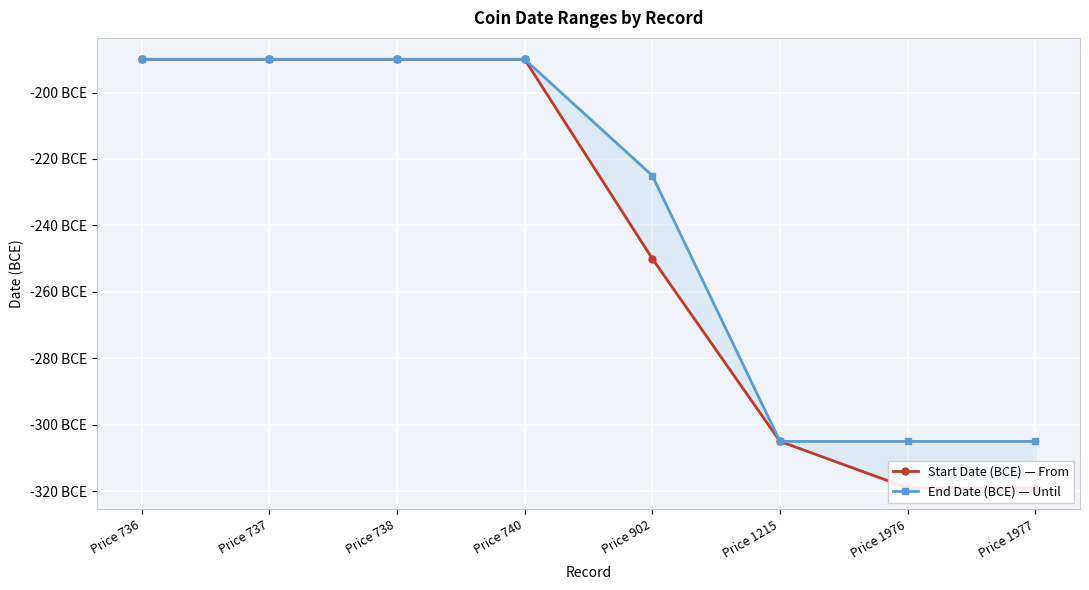

True or false: End Date (BCE) — Until has a value of -225 at Price 902.

True